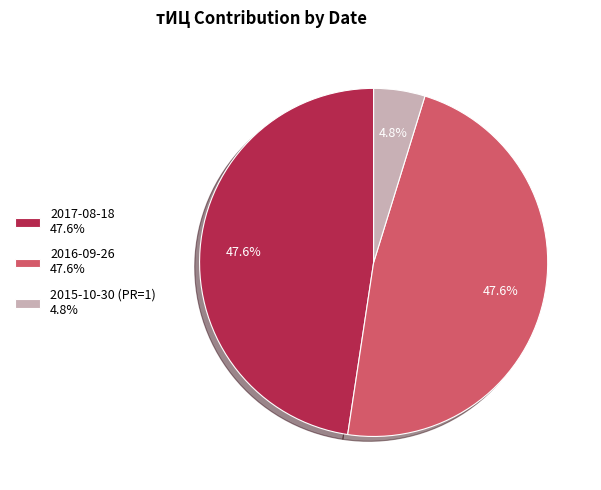

Count the number of slices in the pie.

3